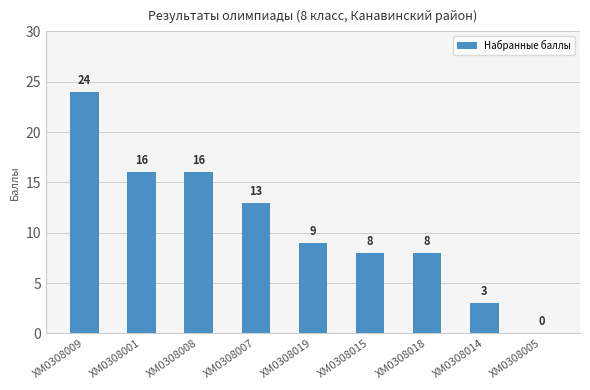

Where is the data nearest to the value 12?

ХМ0308007